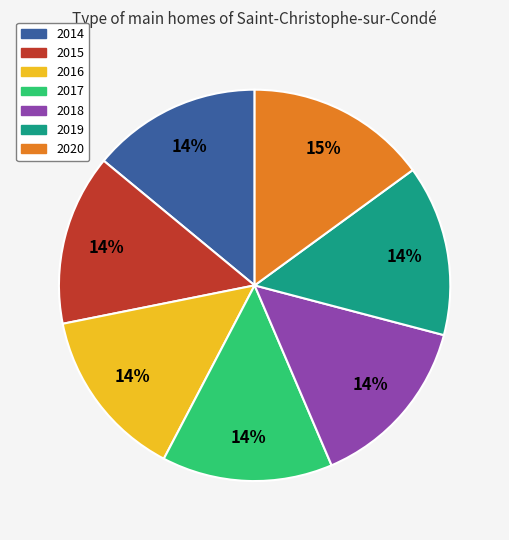

Do 2020 and 2018 together represent more than half of the pie?

No